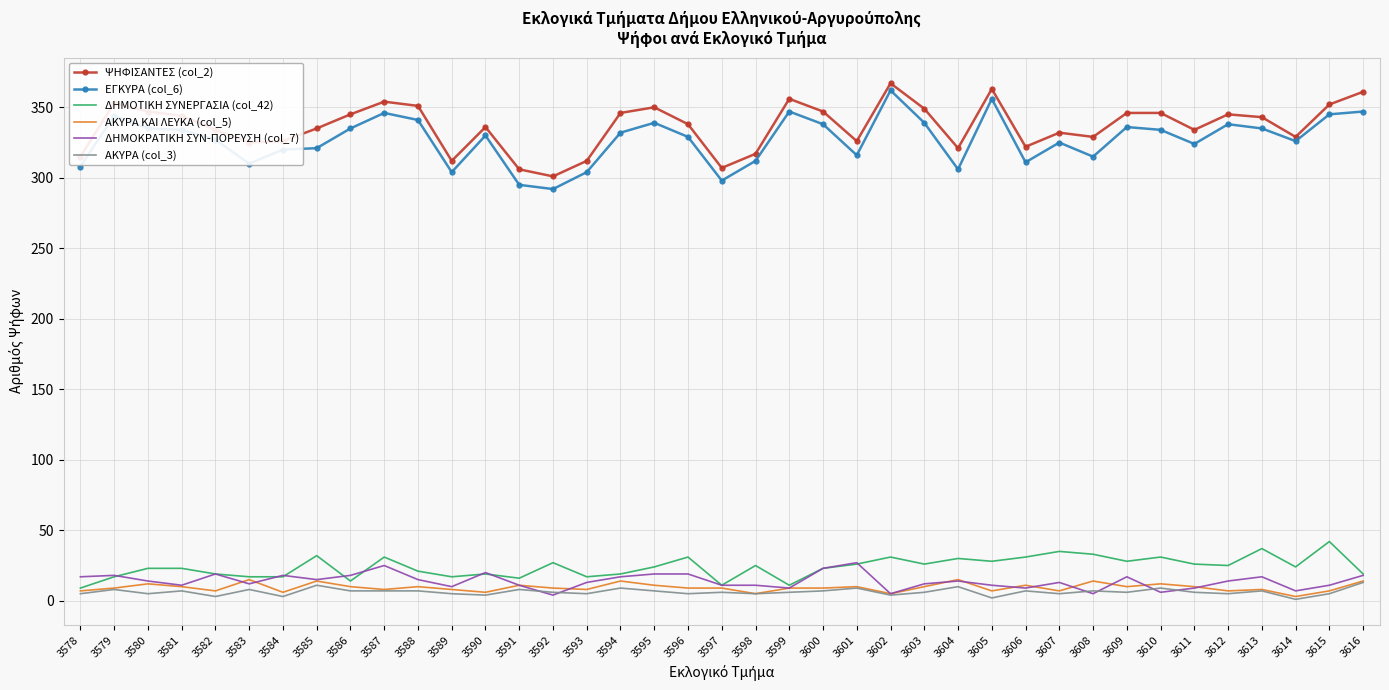

What is the maximum value shown in the chart?

367